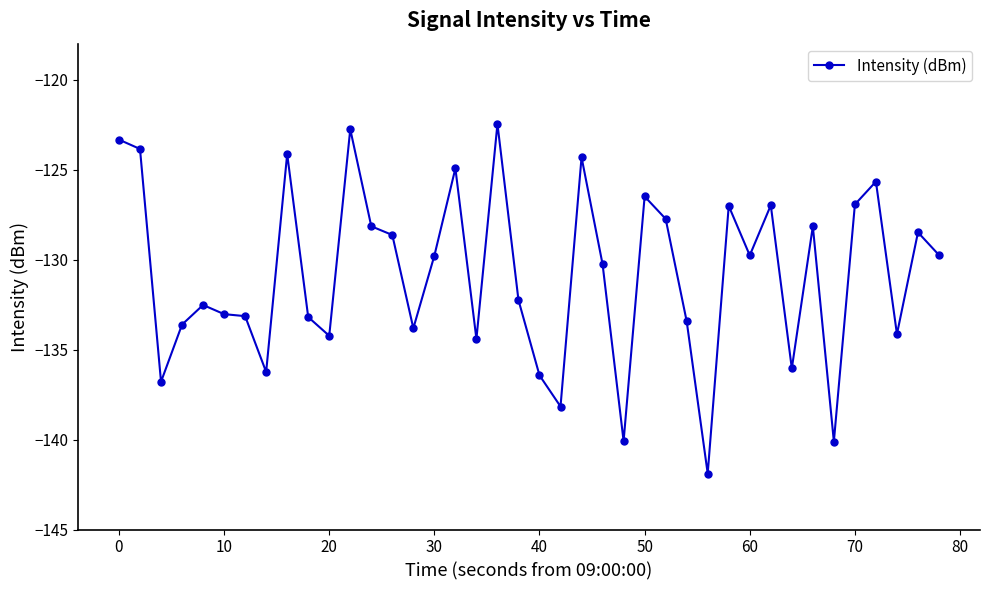

True or false: the data has more than 0 interior local peaks.

True